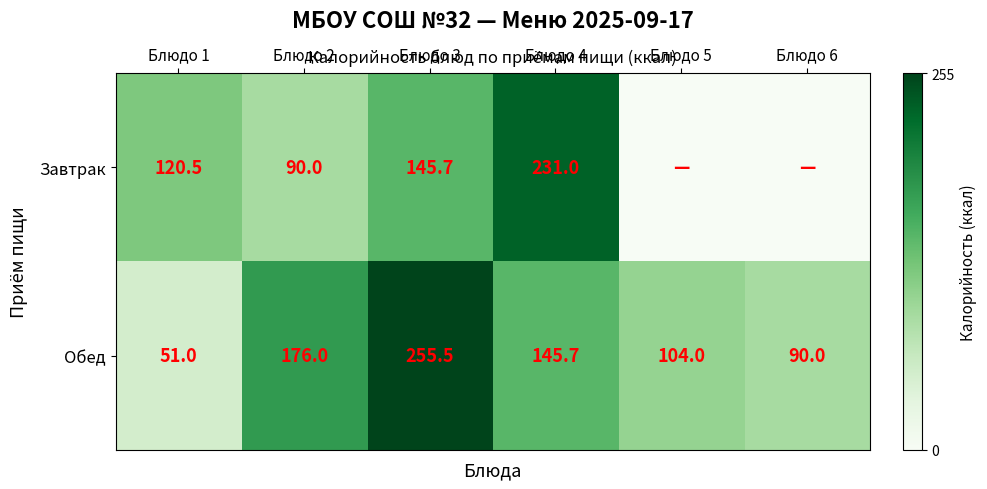

Rank the series at Блюдо 2 from lowest to highest value.

Завтрак, Обед